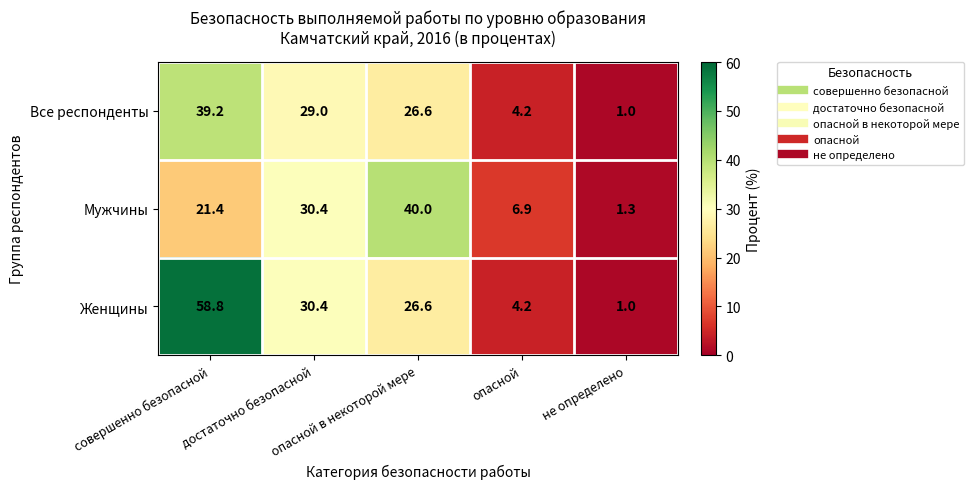

What is the average value of the Мужчины series?

20.0